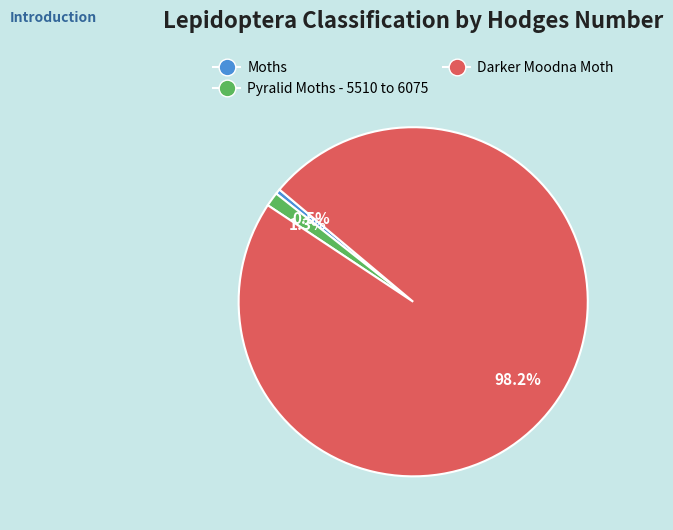

Which category has the biggest portion of the pie?

Darker Moodna Moth